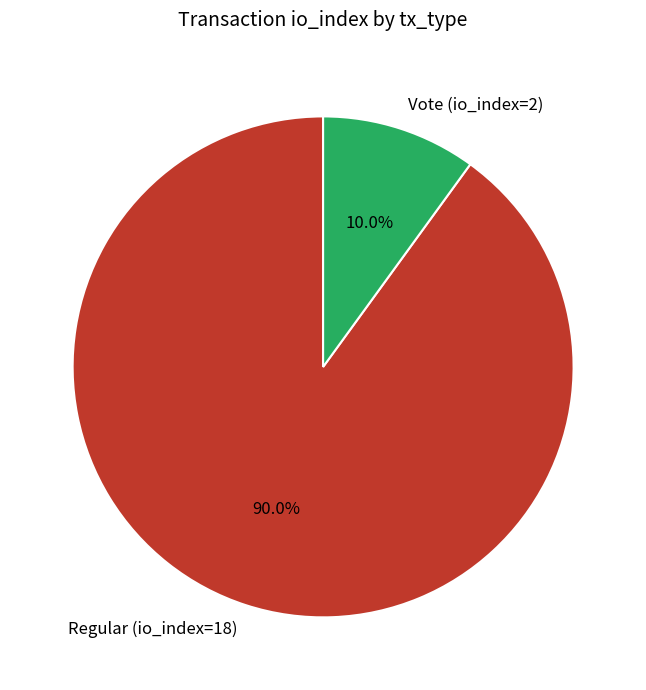

To the nearest percent, what is the difference between the Regular (io_index=18) and Vote (io_index=2) slice percentages?

80%